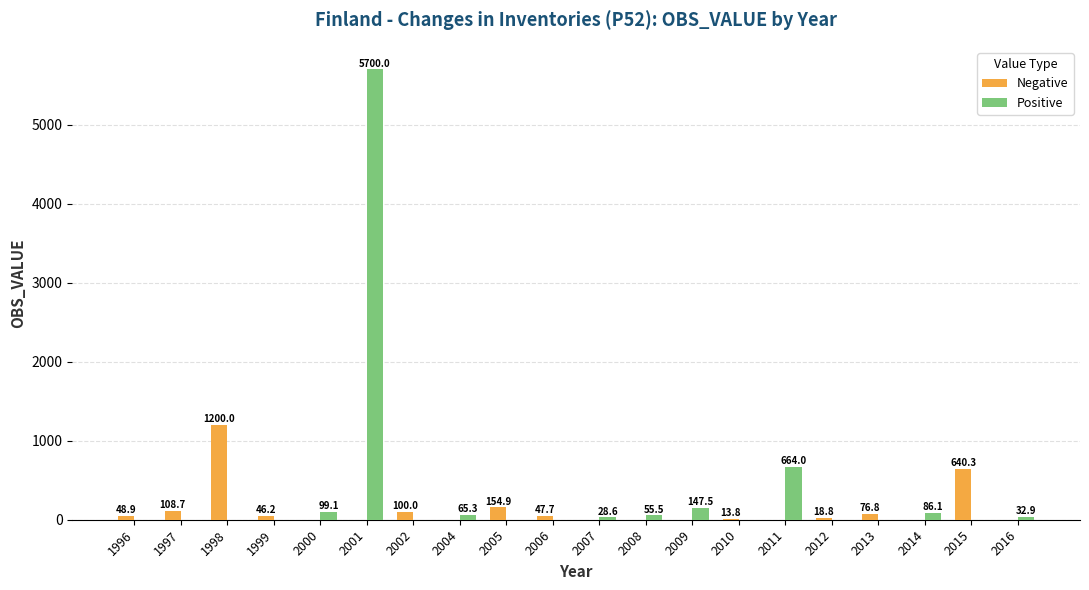

What is the sum of all Positive values?

6879.1